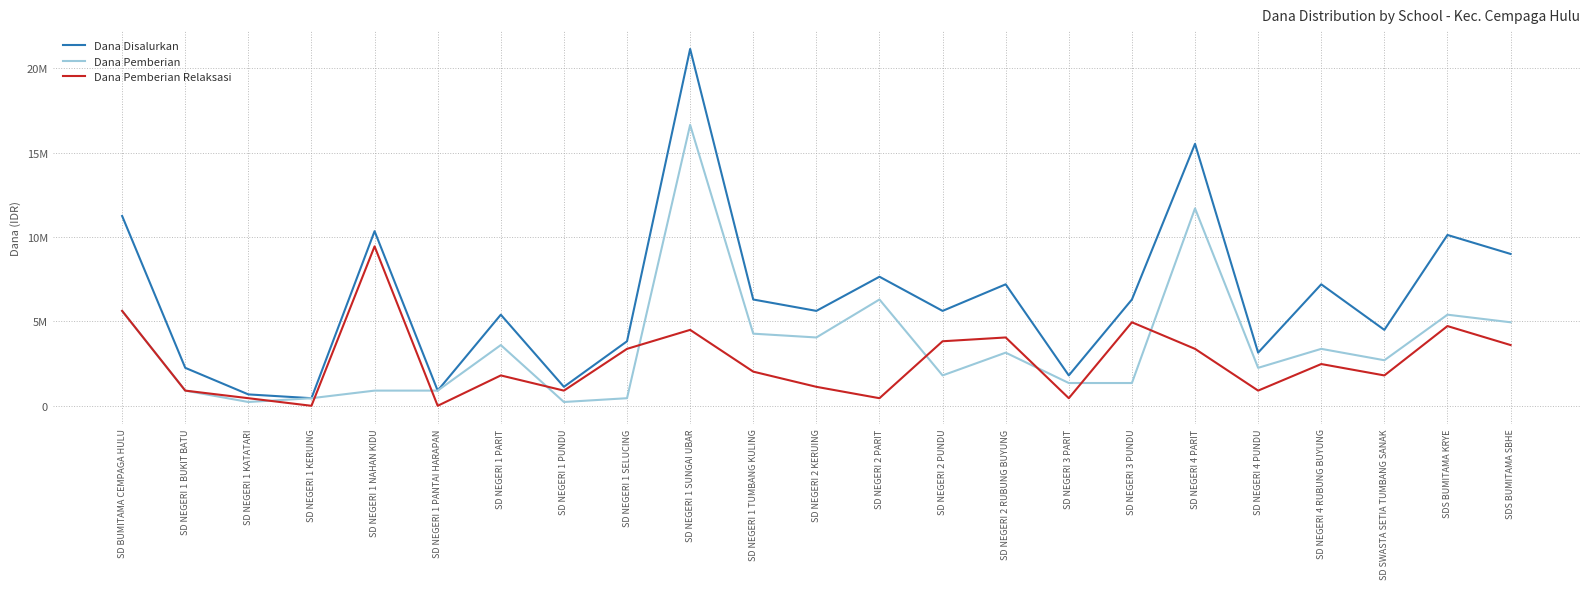

How many interior local peaks does the Dana Disalurkan series have?

8